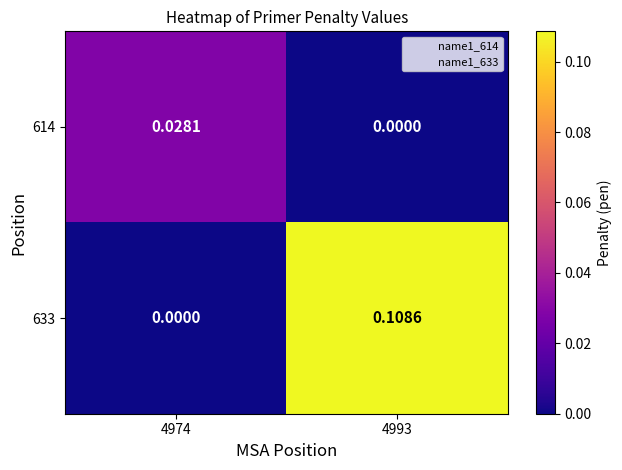

Is the value of 614 at 4993 greater than the value of 633 at 4993?

No